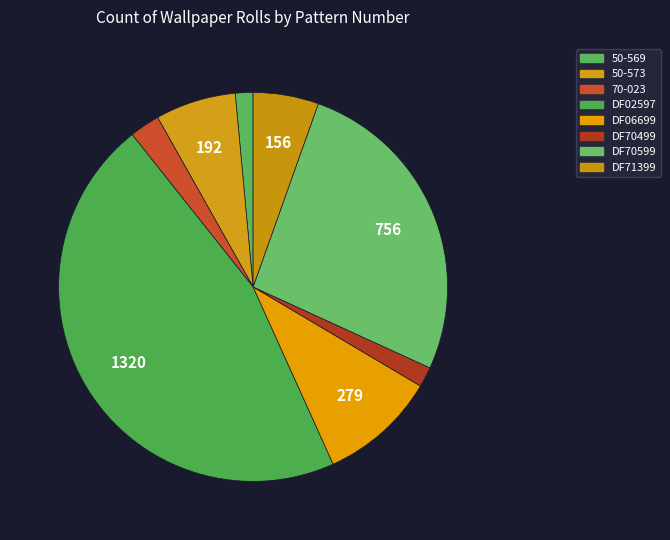

Count the number of slices in the pie.

8